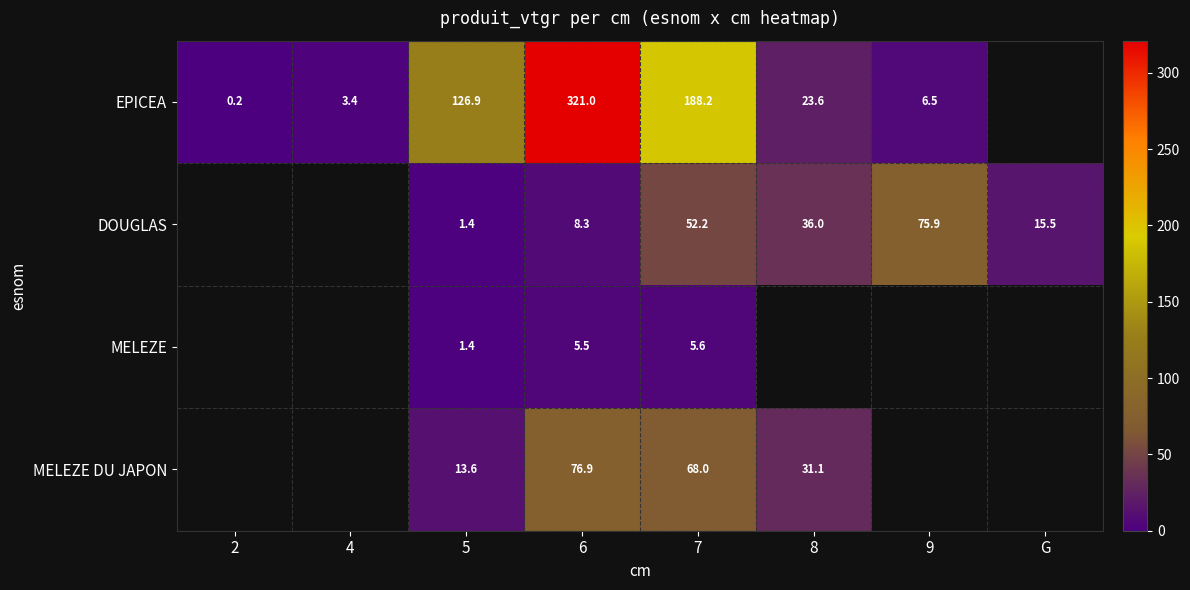

Is the value of MELEZE at 5 greater than the value of EPICEA at 6?

No